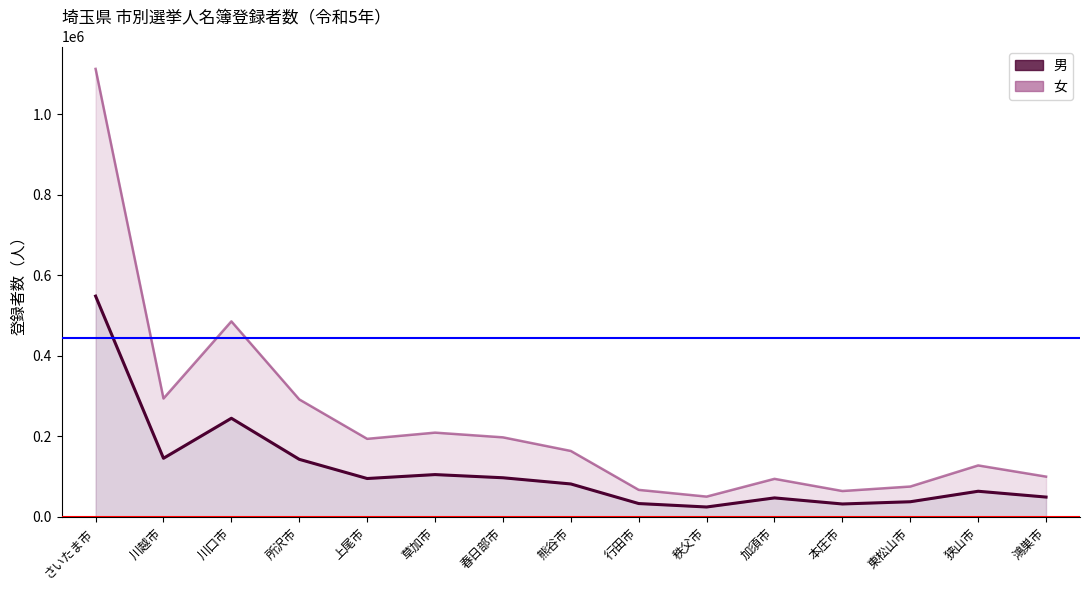

List the series in order of their overall mean, highest first.

女（線）, 男（線）